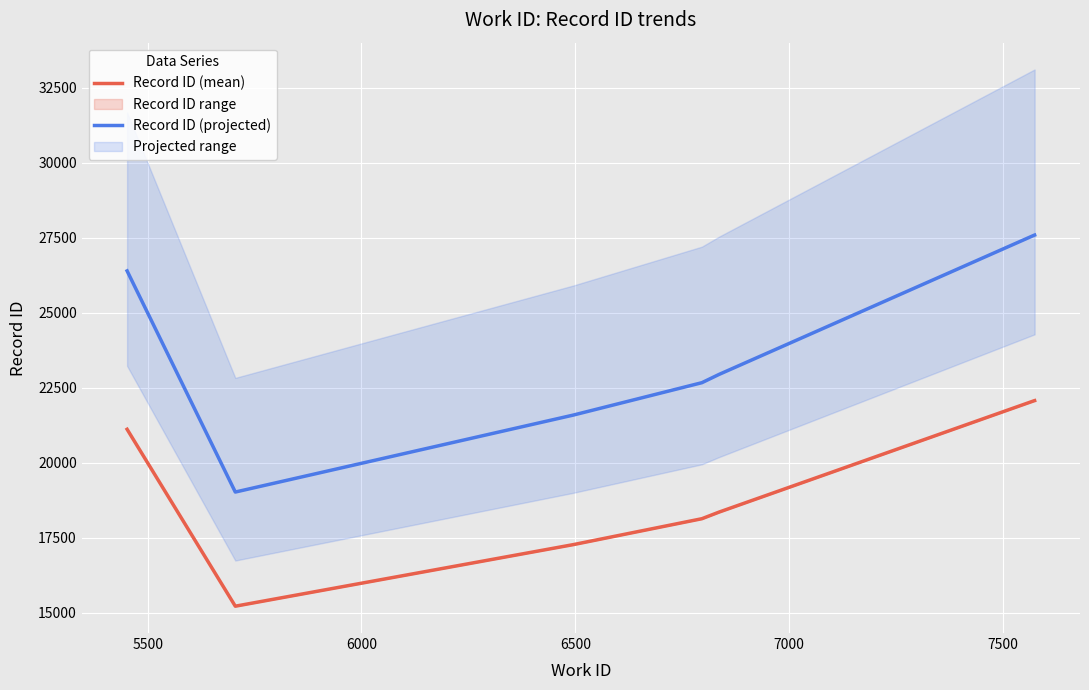

True or false: Record ID (mean) and Record ID (projected) intersect in this chart.

False